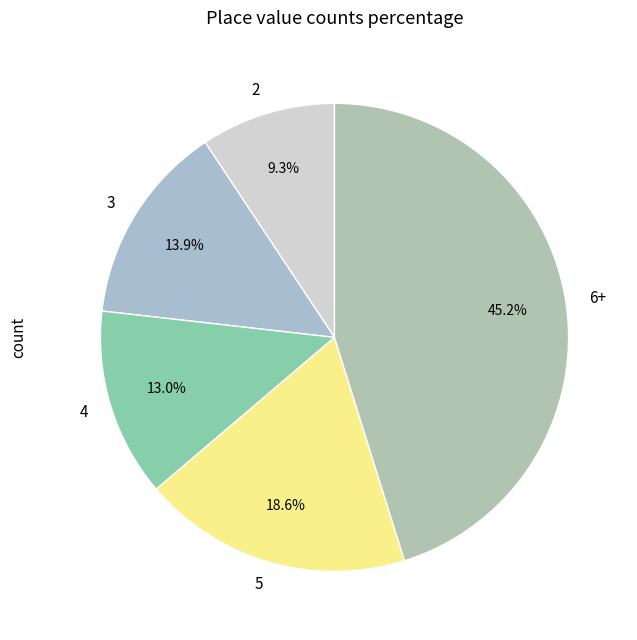

Is 5 the majority of the pie?

No